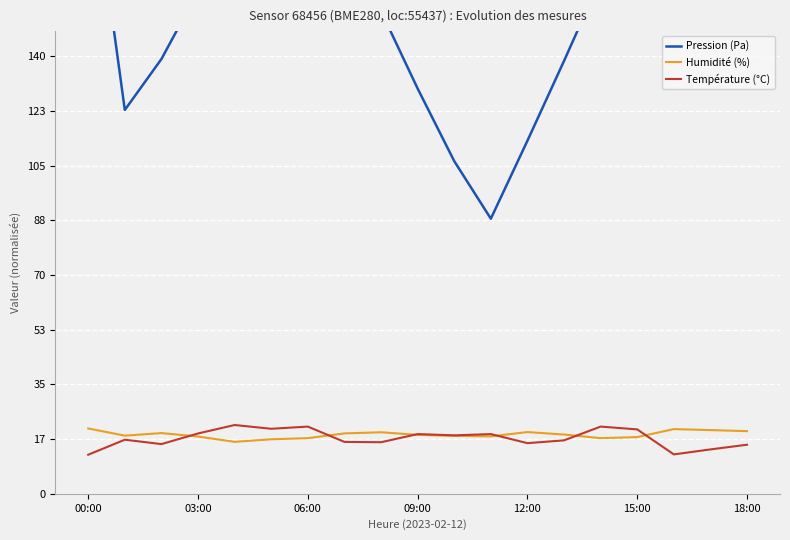

How many interior local peaks does the Température (°C) series have?

6